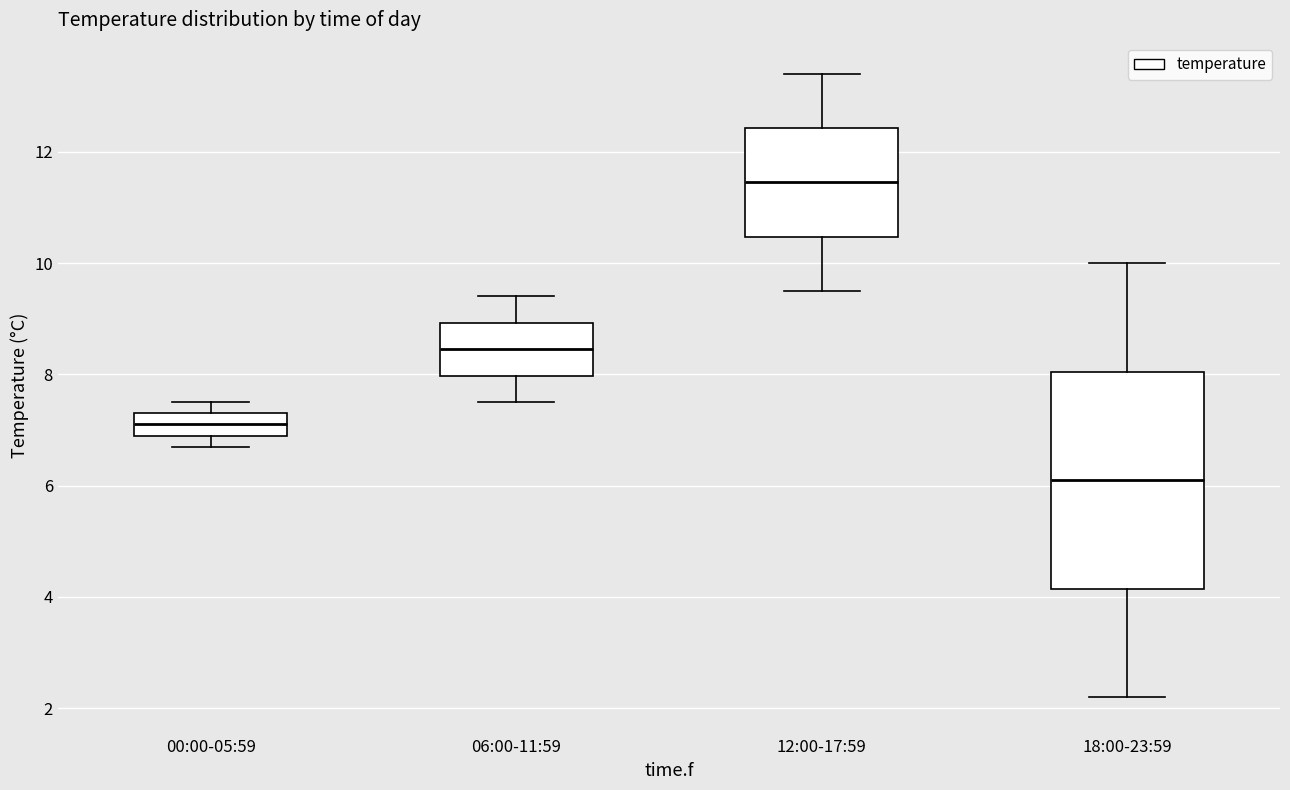

Reading left to right, transcribe this box plot: for each box, give where its median line is, the range the box spans, and where its two whiskers end, as read against the y-axis. The values are not printed on the chart, so give them approximately, as read against the axis.

00:00-05:59: median 7.2, box 7.0 to 7.4, whiskers 6.8 to 7.6
06:00-11:59: median 8.4, box 8.0 to 9.0, whiskers 7.6 to 9.4
12:00-17:59: median 11.4, box 10.4 to 12.4, whiskers 9.6 to 13.4
18:00-23:59: median 6.2, box 4.2 to 8.0, whiskers 2.2 to 10.0